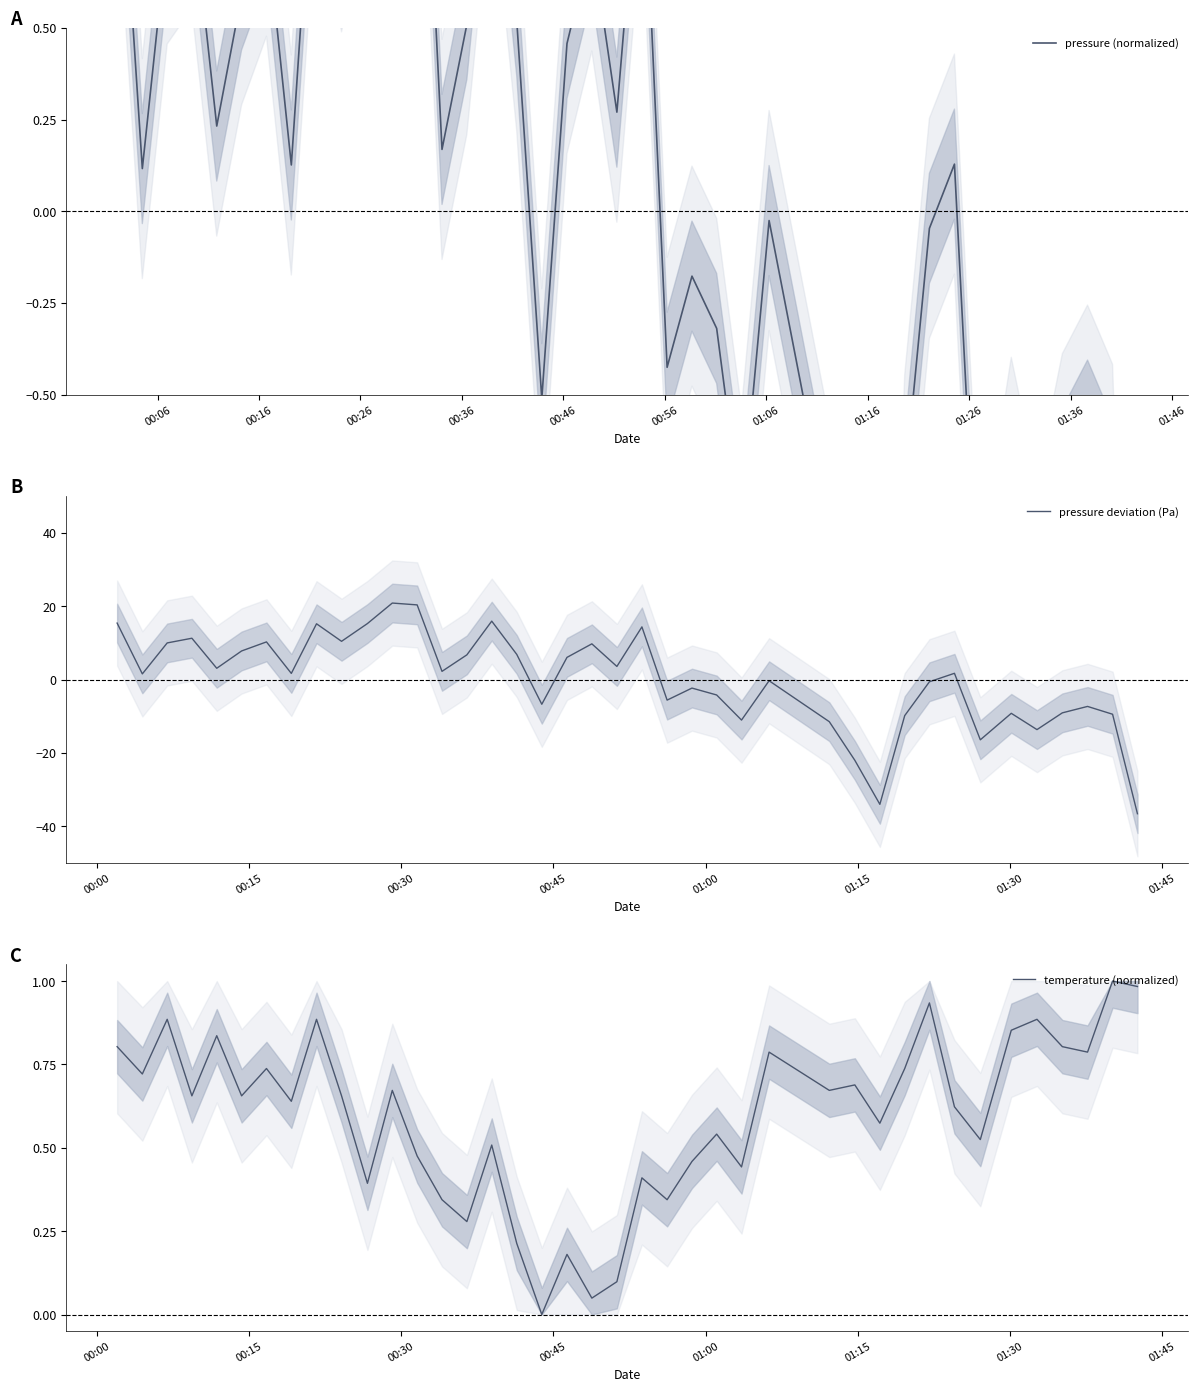

How many times do pressure (normalized) and pressure deviation (Pa) cross each other?

5